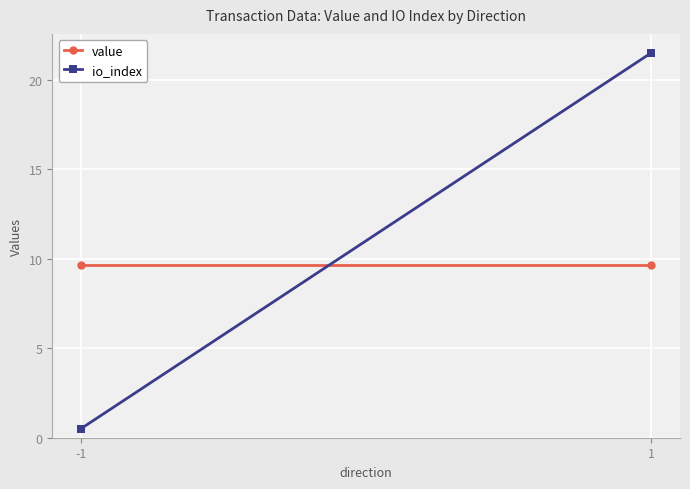

Count the number of data series in this chart.

2